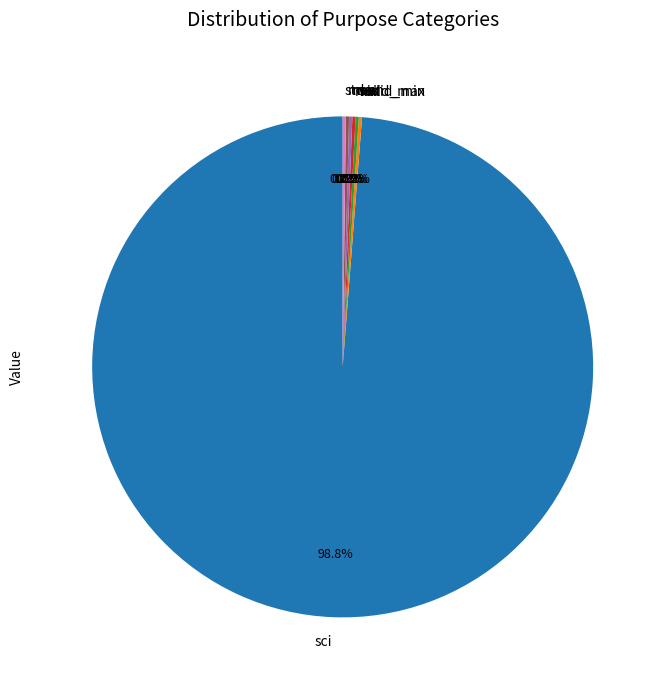

What is the largest slice in the pie chart?

sci